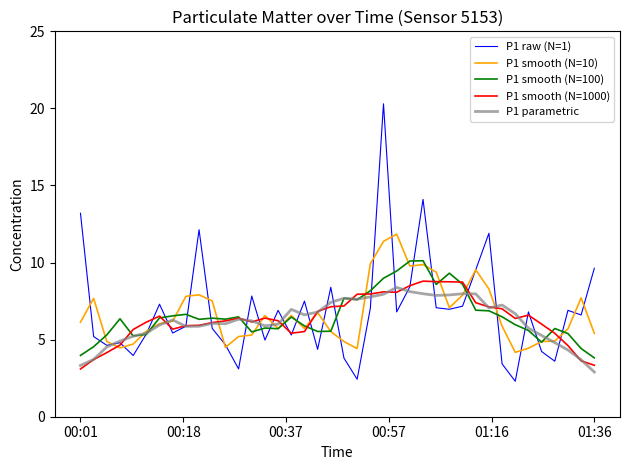

After their last crossing, which series has the higher values: P1 raw (N=1) or P1 smooth (N=100)?

P1 raw (N=1)